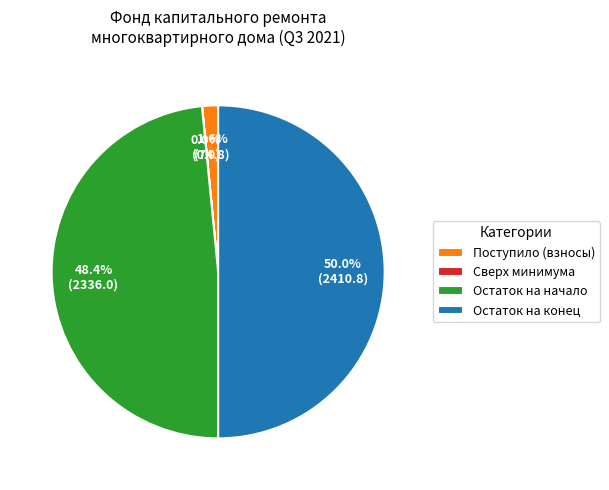

Does Поступило (взносы) represent more than half of the total?

No